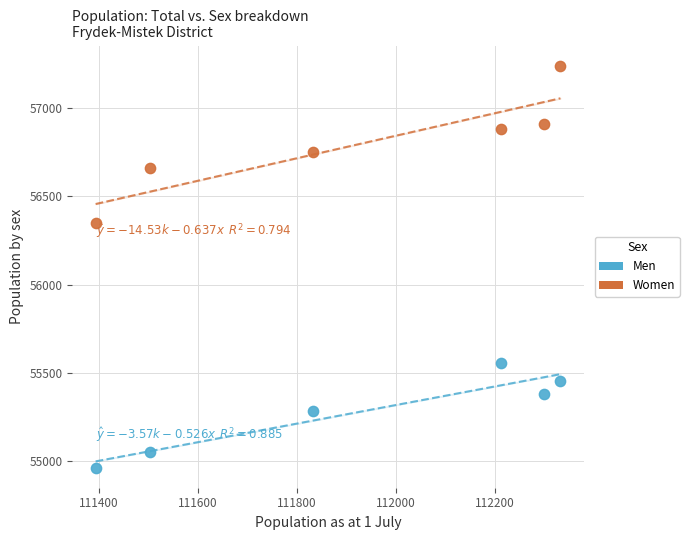

Across all series, what Y value is closest to 56101?

56346